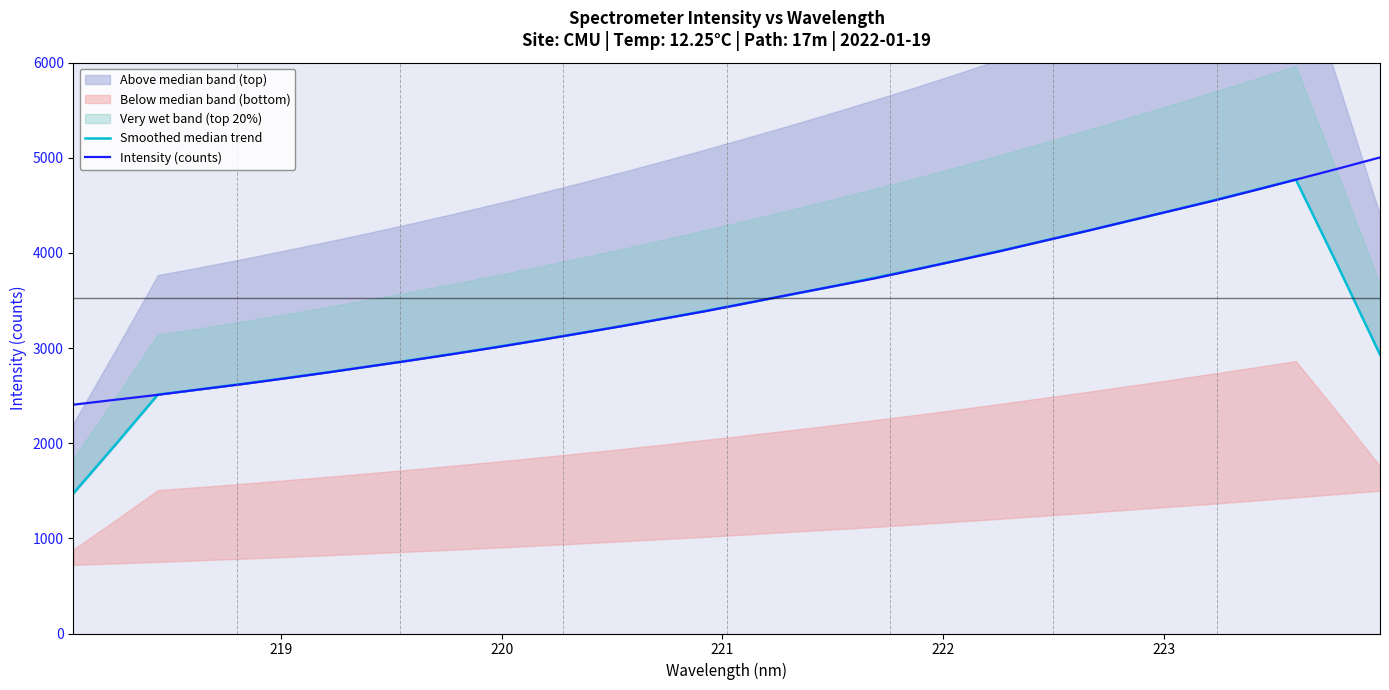

What is the lowest value of the Intensity (counts) series?

2405.1